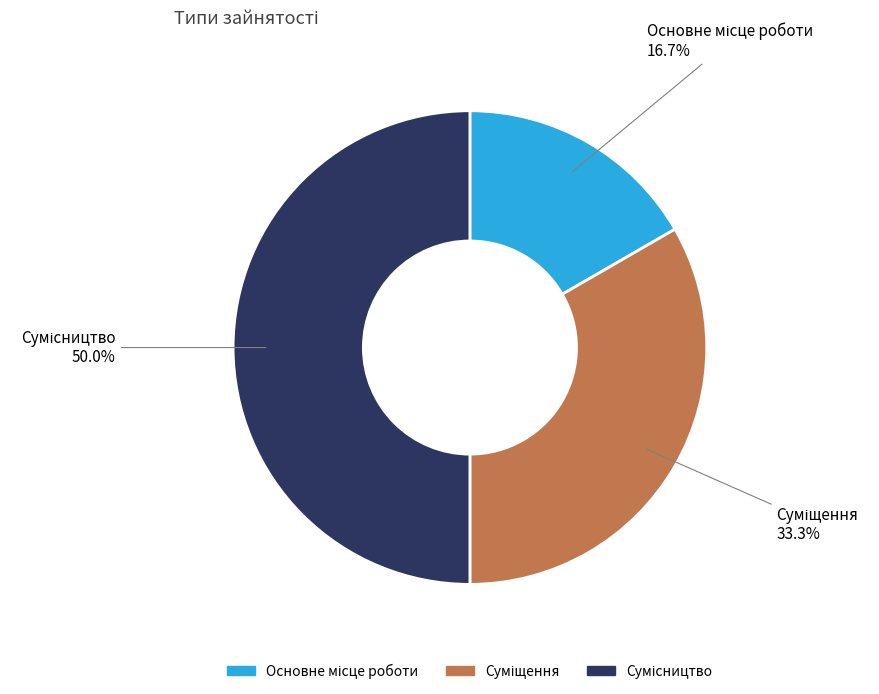

How many segments does this pie chart have?

3